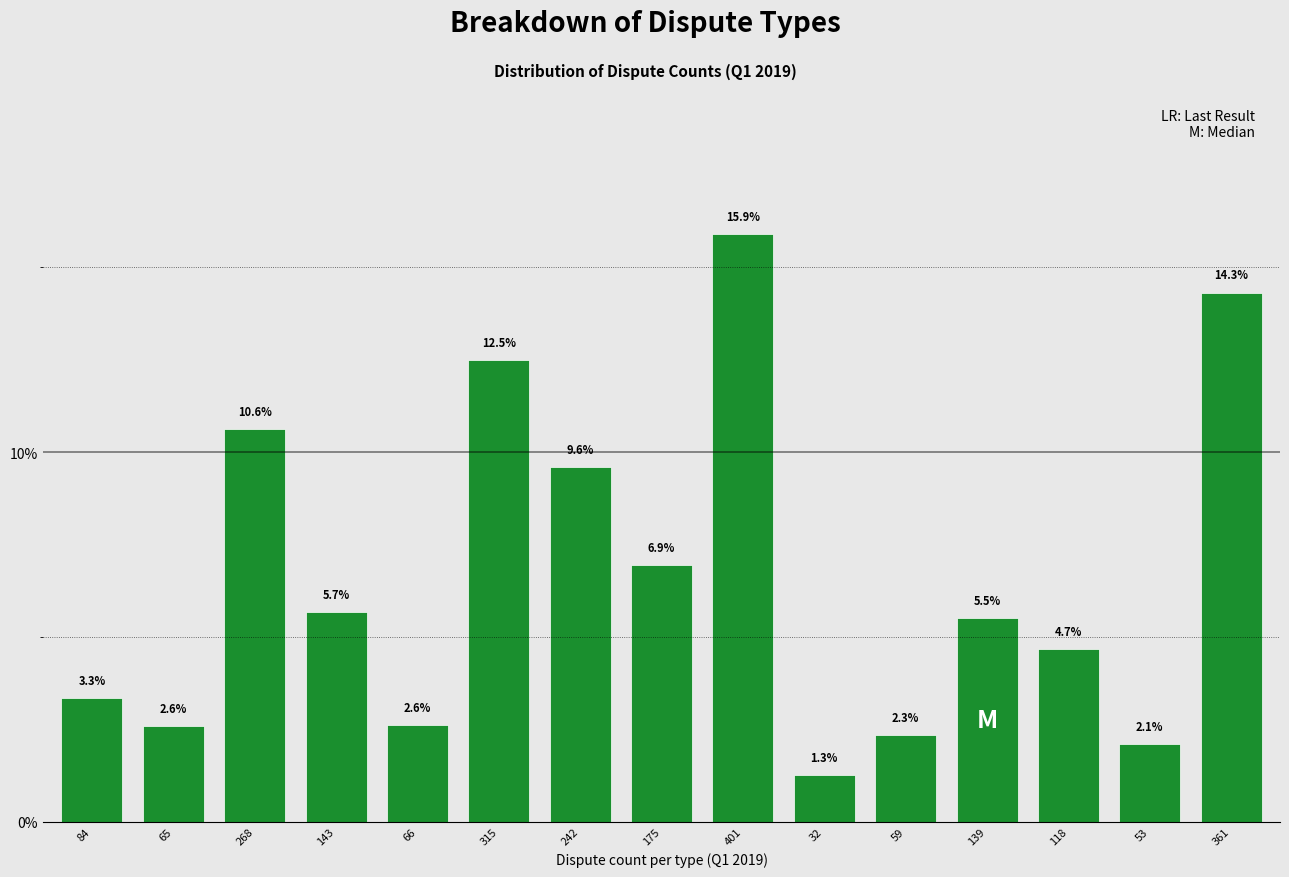

Reading right to left, transcribe all the data shown in this chart.

361=14.3	53=2.1	118=4.7	139=5.5	59=2.3	32=1.3	401=15.9	175=6.9	242=9.6	315=12.5	66=2.6	143=5.7	268=10.6	65=2.6	84=3.3